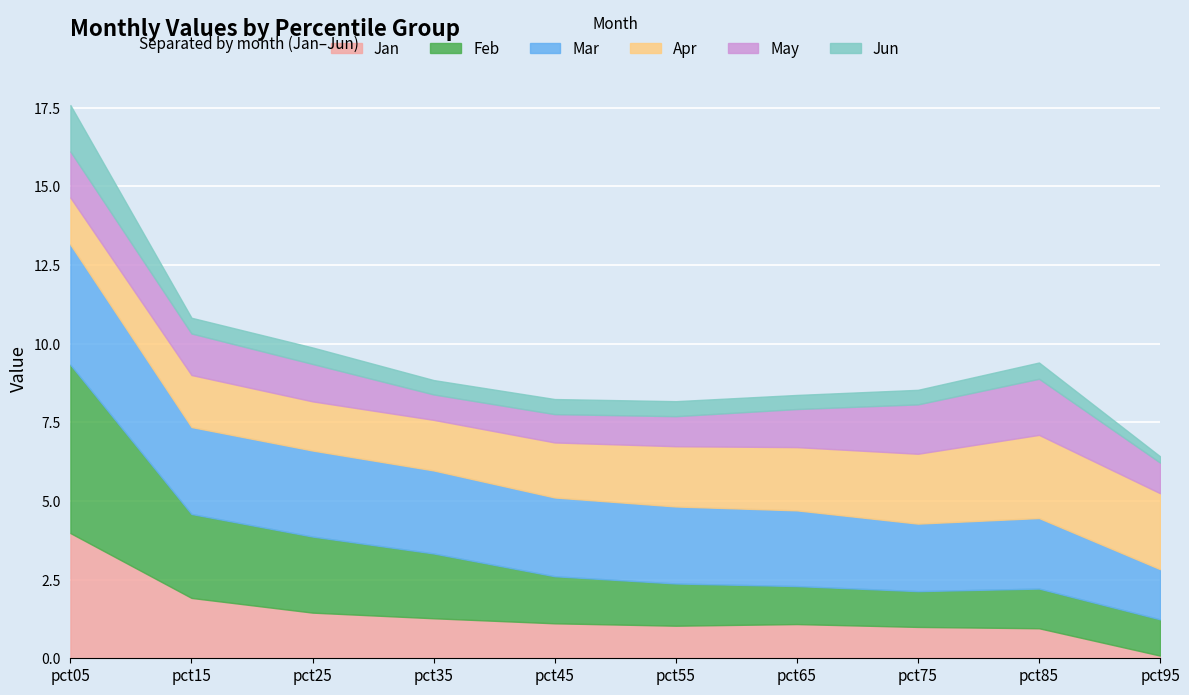

Reading left to right, extract all data points from this chart.

Jan: pct05=4.0	pct15=1.9	pct25=1.5	pct35=1.3	pct45=1.1	pct55=1.0	pct65=1.1	pct75=1.0	pct85=1.0	pct95=0.1
Feb: pct05=5.4	pct15=2.7	pct25=2.4	pct35=2.1	pct45=1.5	pct55=1.3	pct65=1.2	pct75=1.1	pct85=1.3	pct95=1.2
Mar: pct05=3.8	pct15=2.8	pct25=2.7	pct35=2.6	pct45=2.5	pct55=2.4	pct65=2.4	pct75=2.1	pct85=2.2	pct95=1.6
Apr: pct05=1.5	pct15=1.7	pct25=1.6	pct35=1.6	pct45=1.7	pct55=1.9	pct65=2.0	pct75=2.2	pct85=2.6	pct95=2.4
May: pct05=1.5	pct15=1.3	pct25=1.2	pct35=0.8	pct45=0.9	pct55=1.0	pct65=1.2	pct75=1.6	pct85=1.8	pct95=1.0
Jun: pct05=1.5	pct15=0.5	pct25=0.5	pct35=0.5	pct45=0.5	pct55=0.5	pct65=0.4	pct75=0.5	pct85=0.5	pct95=0.2